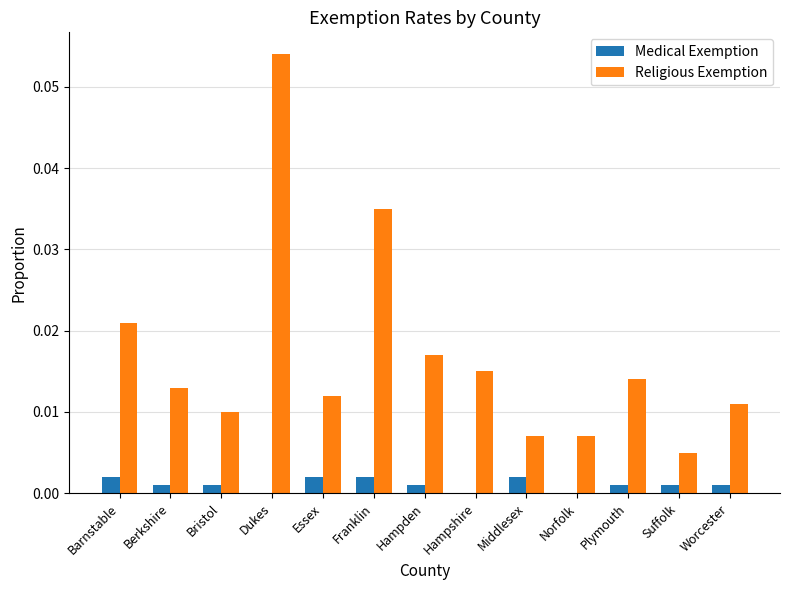

Does the chart contain stacked bars?

No